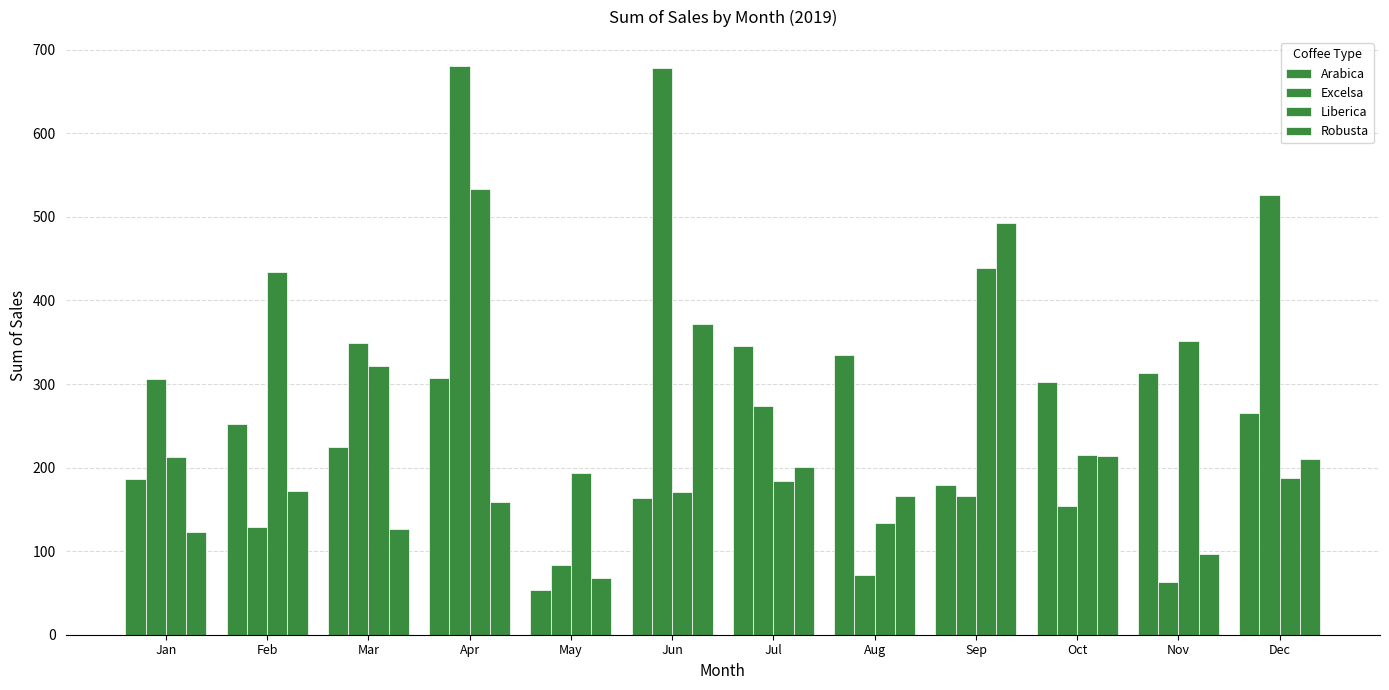

What is the average value of the Liberica series?

281.5